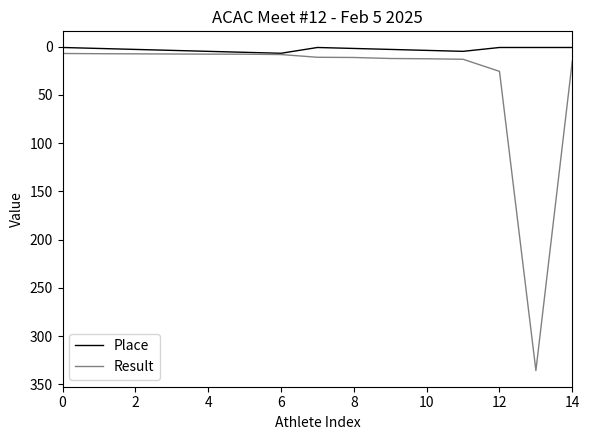

Rank the series by their maximum value, from highest to lowest.

Result, Place